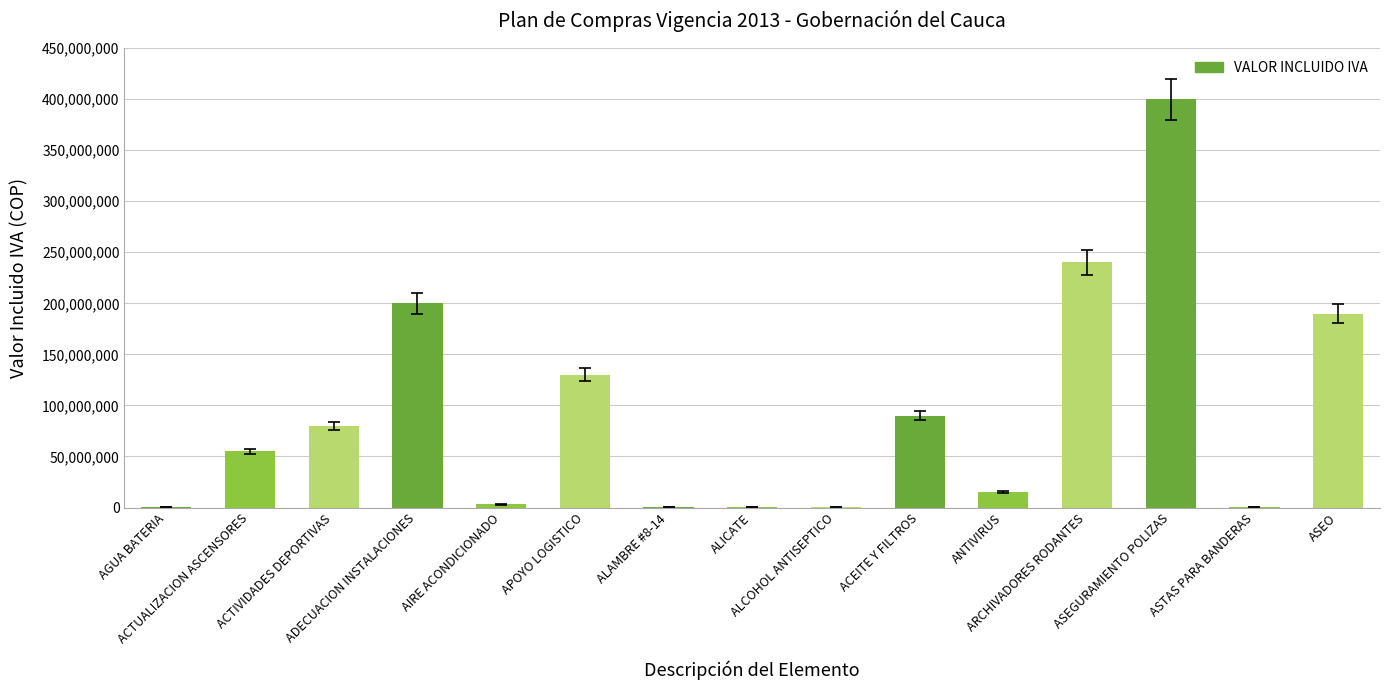

What is the maximum value shown in the chart?

400000000